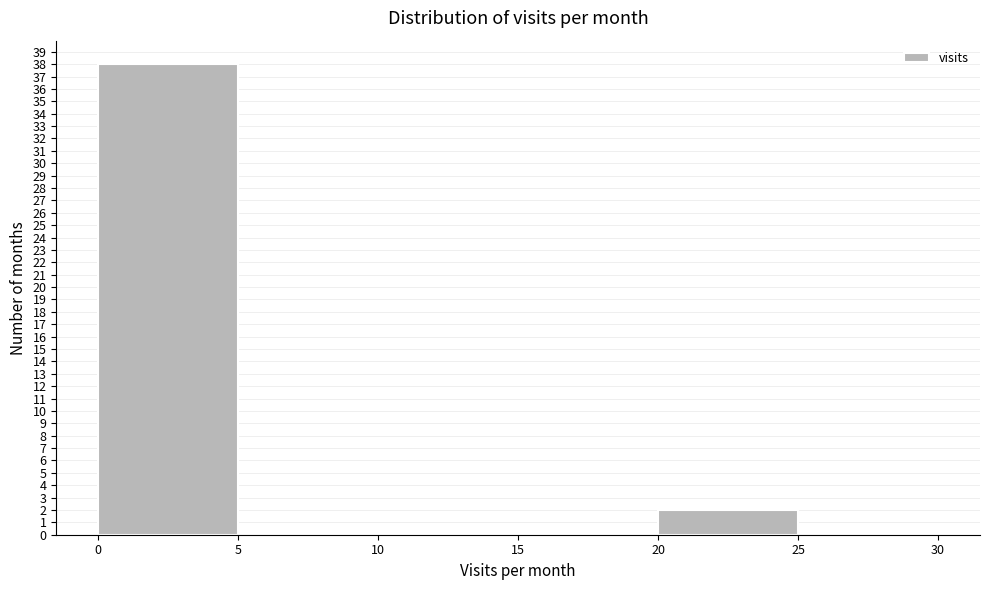

Over which range of the x-axis is the bar tallest?

0 to 5